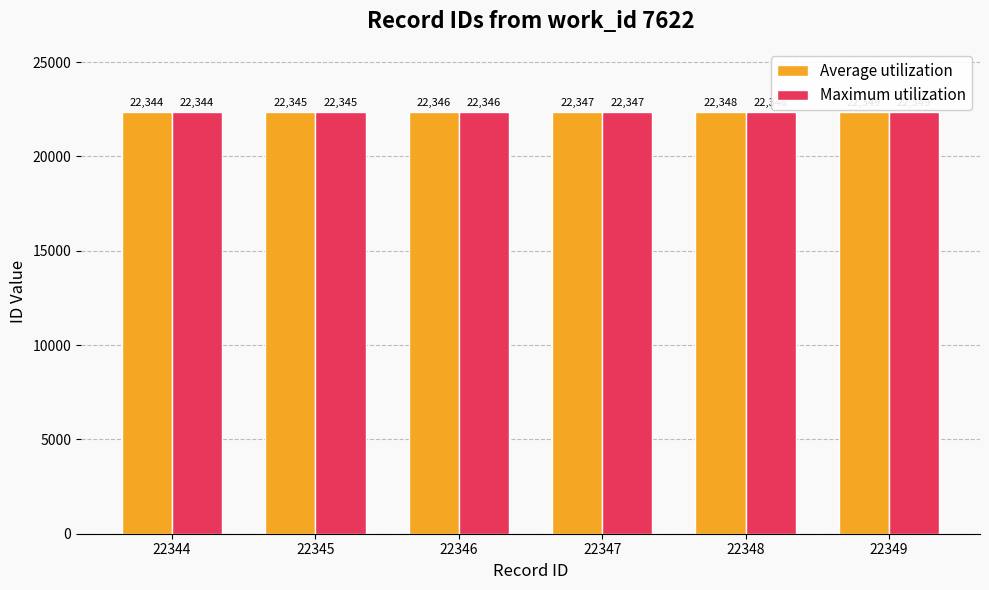

What is the difference between the Maximum utilization values at 22348 and 22349?

1